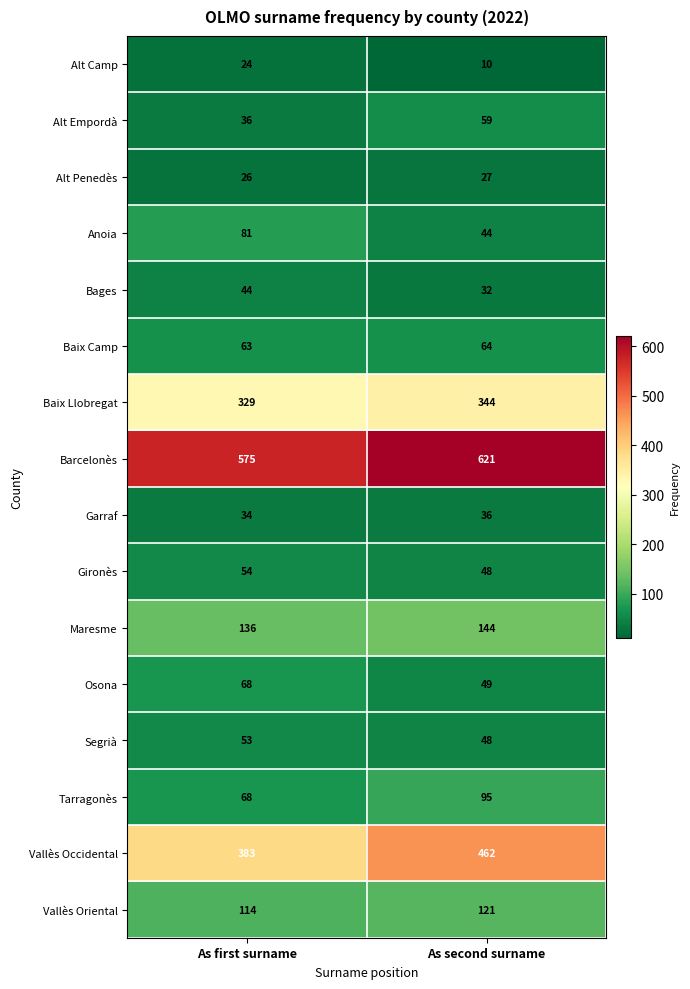

Which series has the largest range (max minus min)?

Vallès Occidental